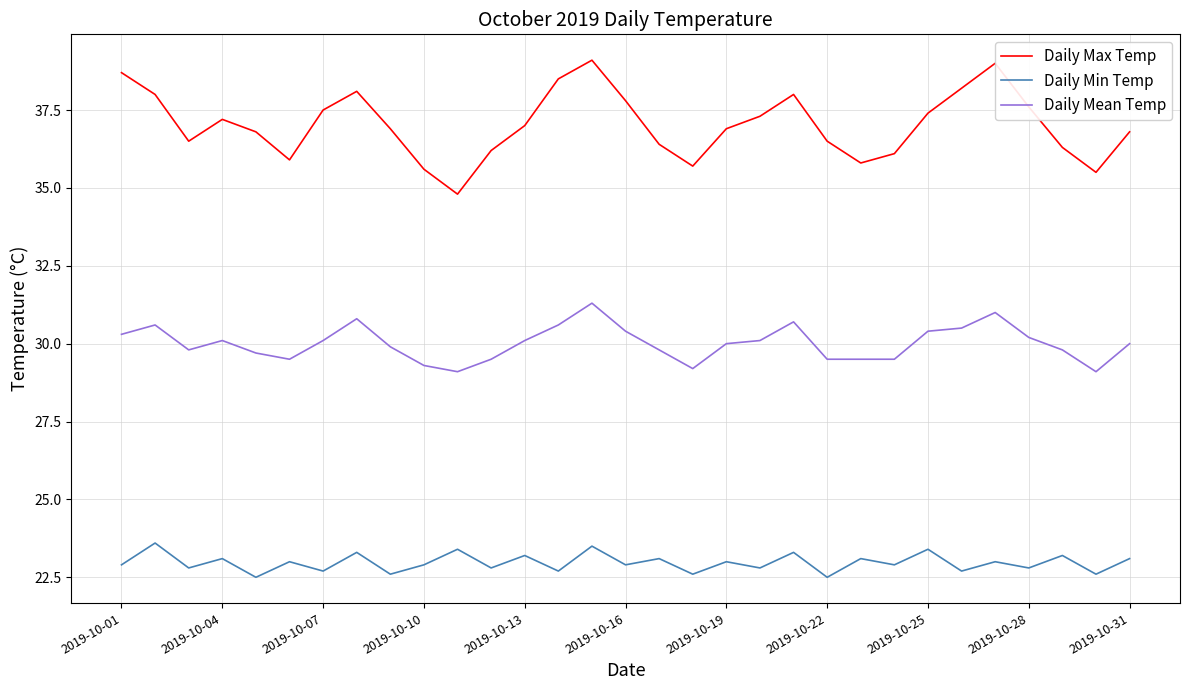

True or false: Daily Max Temp and Daily Mean Temp cross at least once.

False